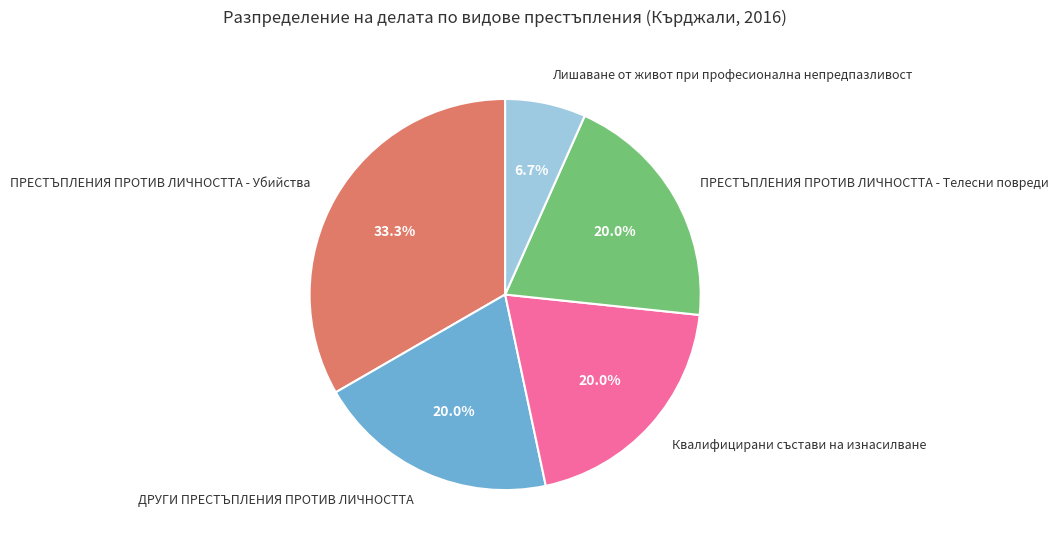

What percentage do ПРЕСТЪПЛЕНИЯ ПРОТИВ ЛИЧНОСТТА - Телесни повреди and ПРЕСТЪПЛЕНИЯ ПРОТИВ ЛИЧНОСТТА - Убийства together represent?

53.3%